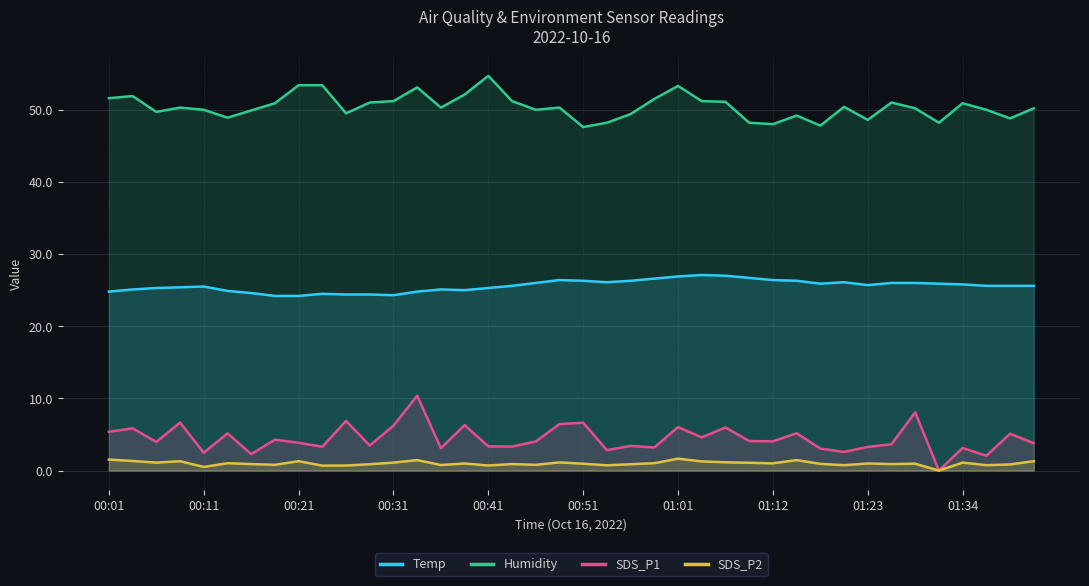

What is the average value of the Temp series?

25.6